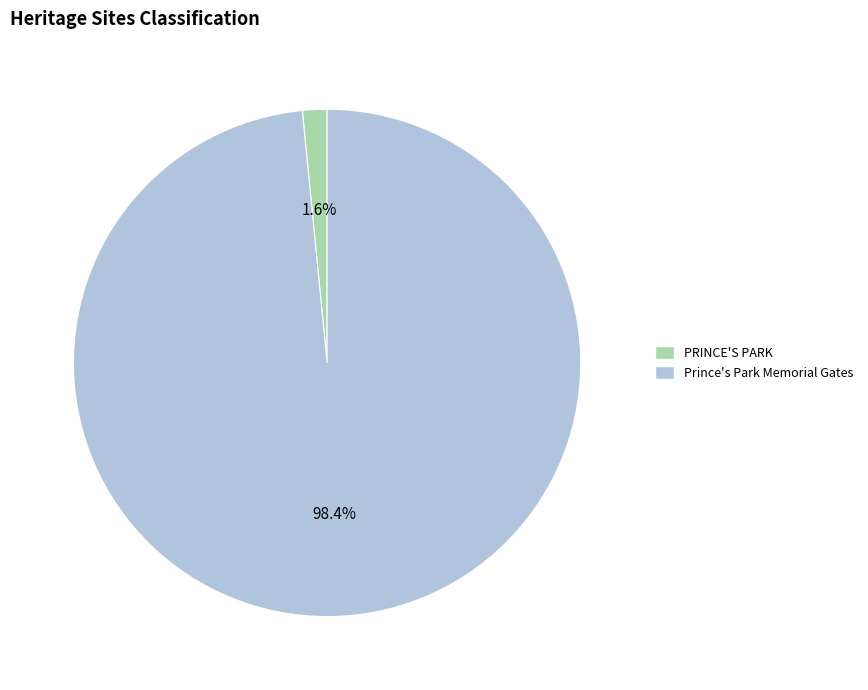

How many segments does this pie chart have?

2